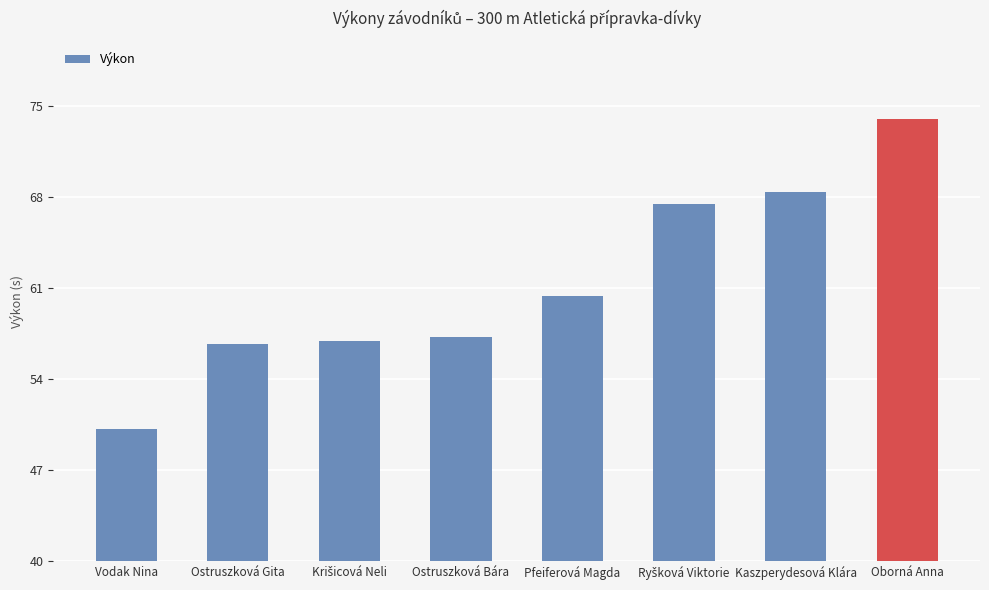

What is the value of the 5th bar from the left?

60.4